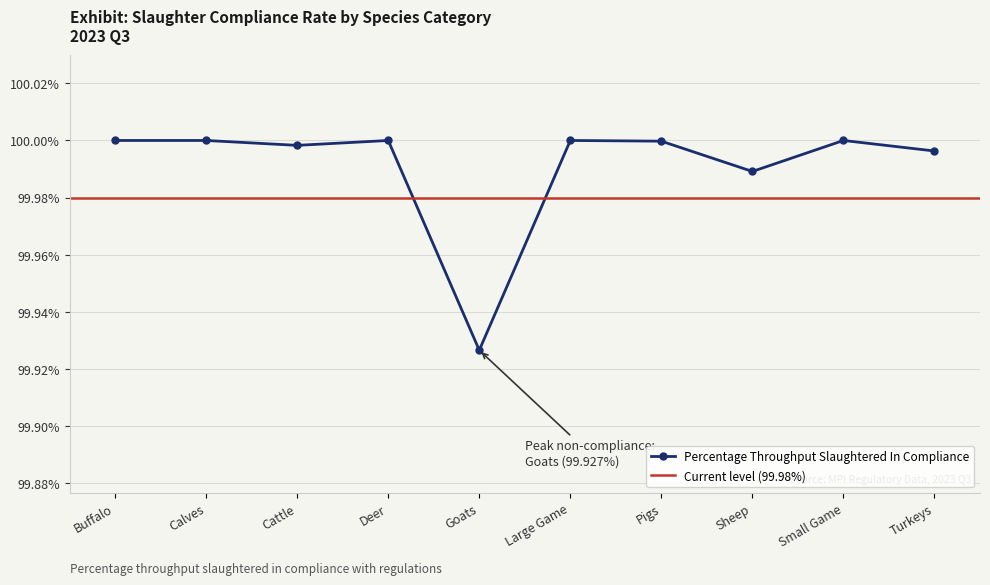

What is the value of the 10th point from the left?

100.0